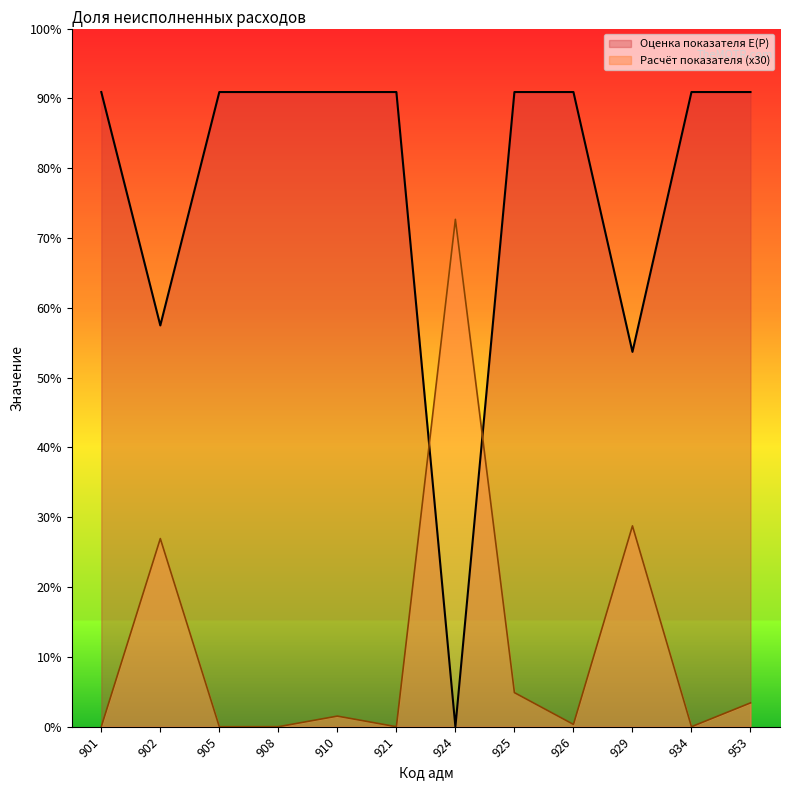

What is the difference between the Расчёт показателя values at 910 and 953?

0.1